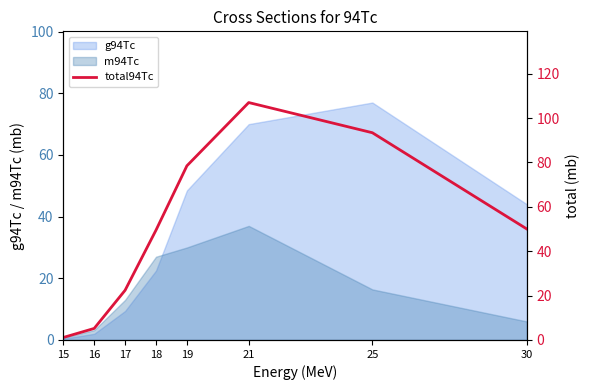

Which category has the lowest value in the m94Tc series?

15